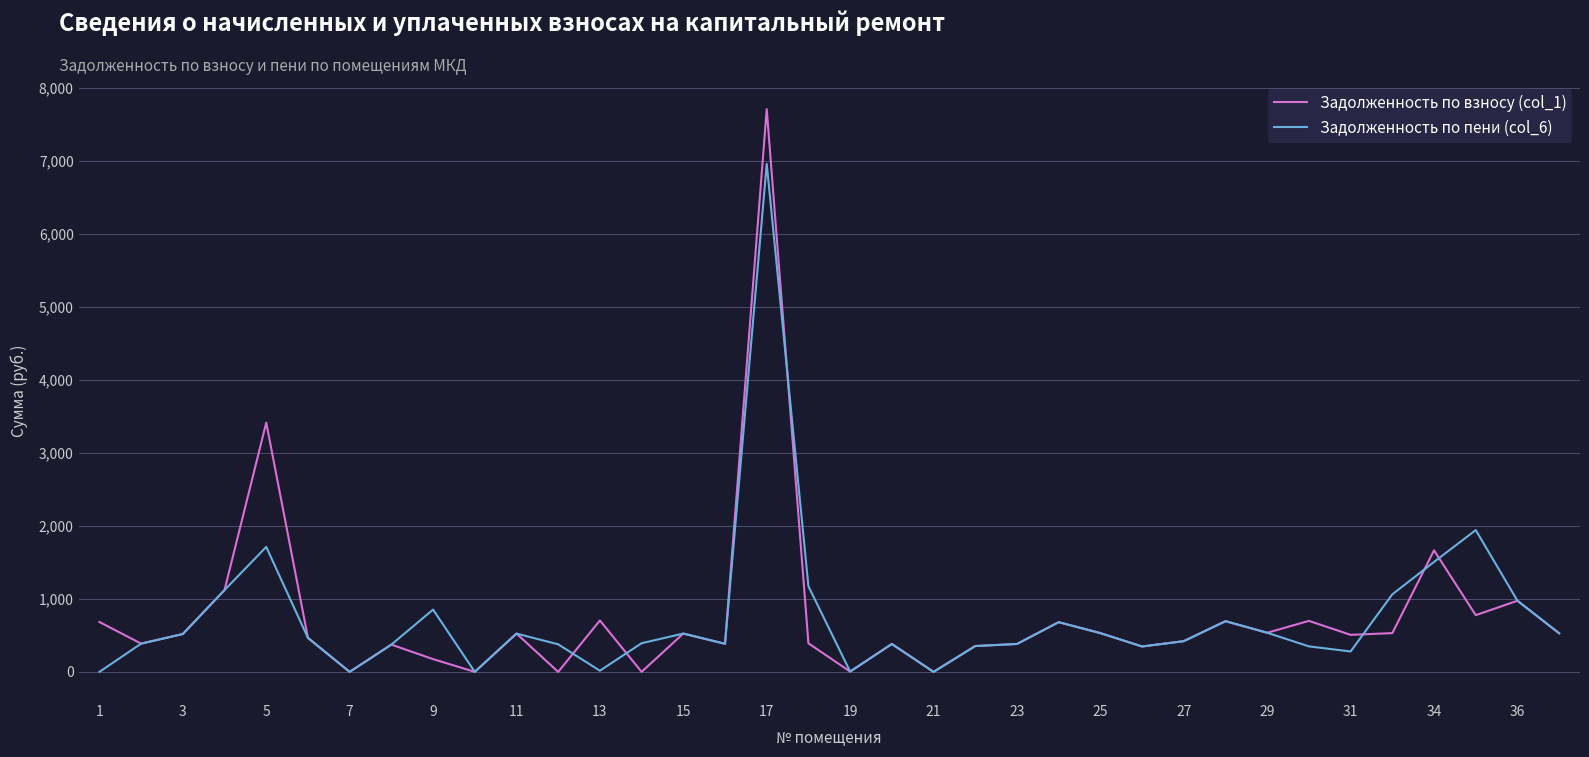

List the series in order of their peak value, lowest first.

Задолженность по пени (col_6), Задолженность по взносу (col_1)